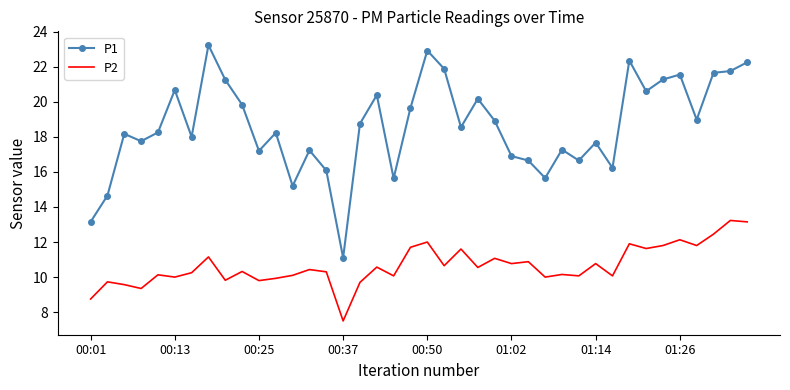

What are all the series names shown in the legend?

P1, P2